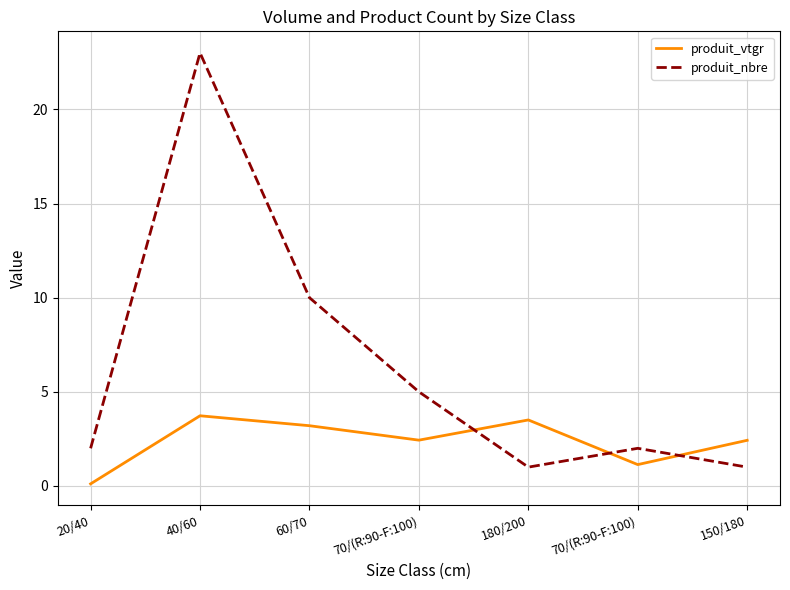

What is the lowest value of the produit_nbre series?

1.0